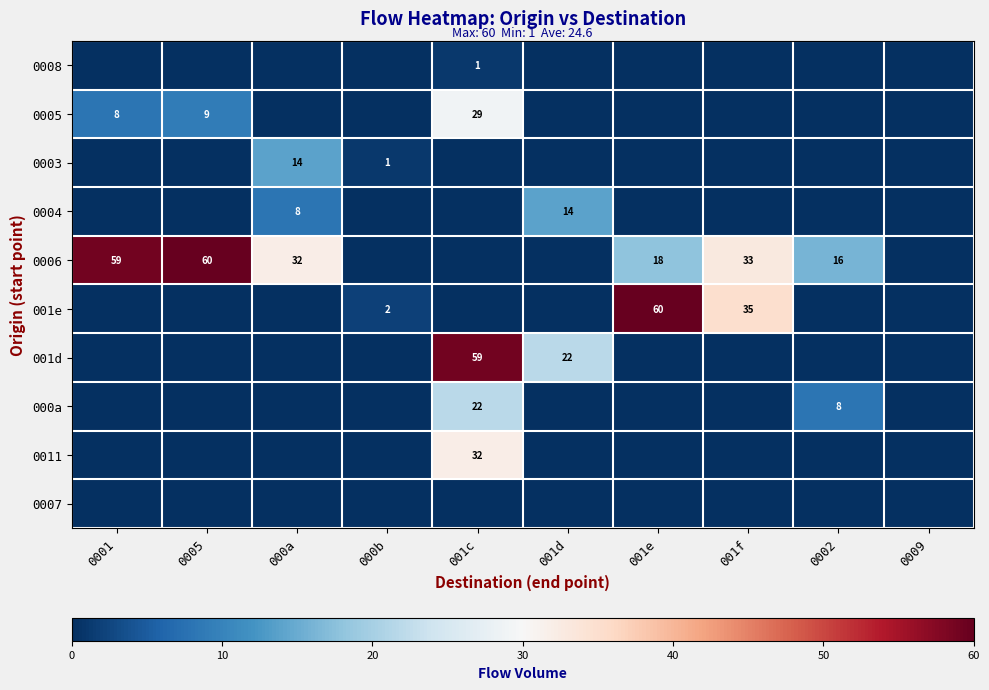

True or false: 0006 has a value of 33 at 001f.

True